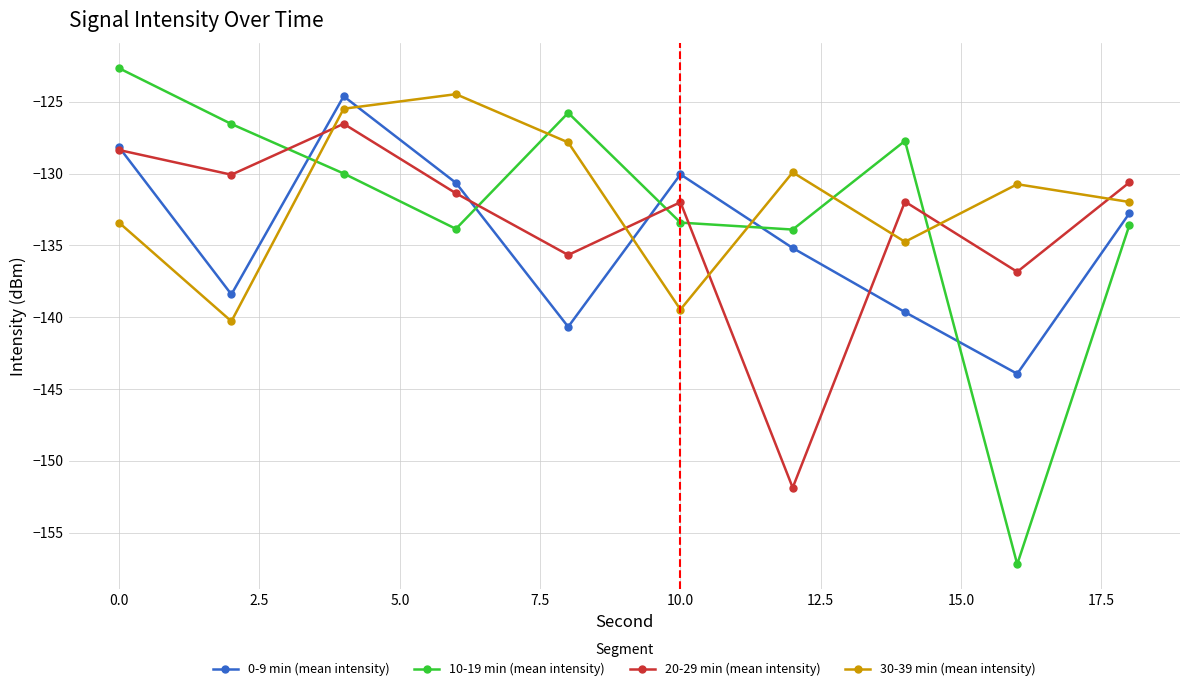

Which series has the largest total across all categories?

30-39 min (mean intensity)